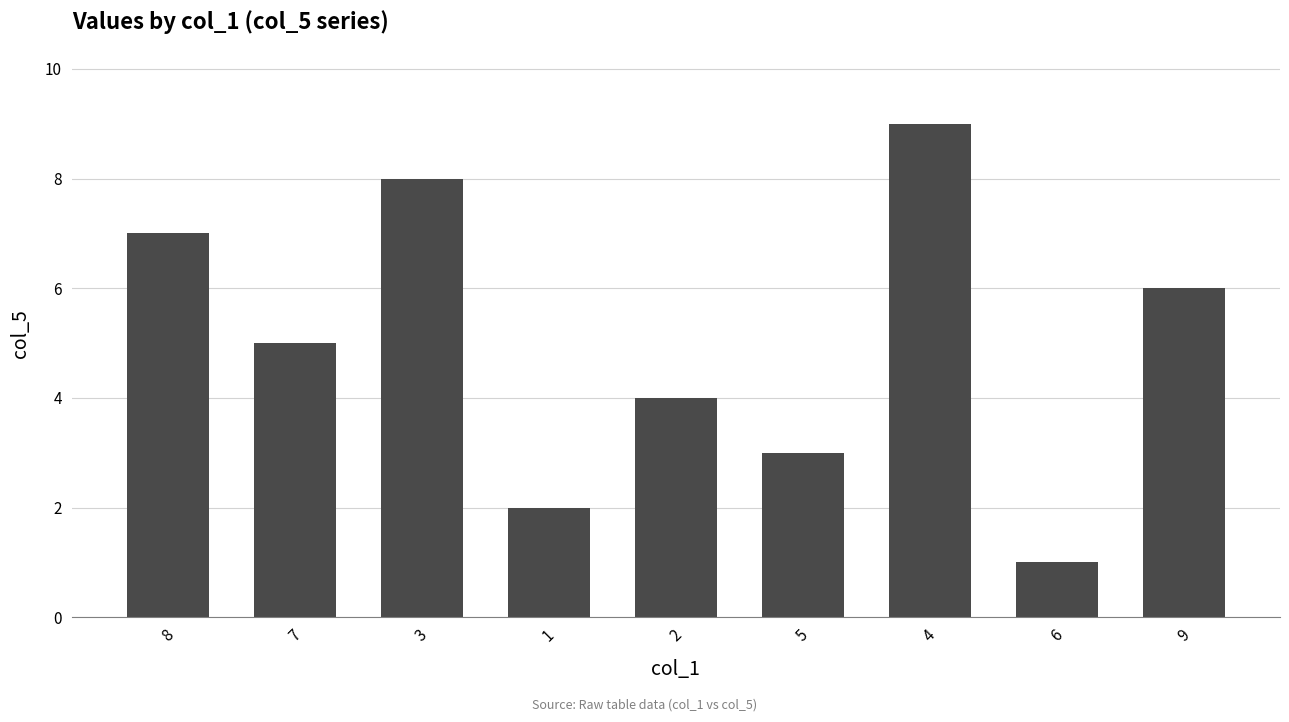

What is the difference between the second highest and second lowest values?

6